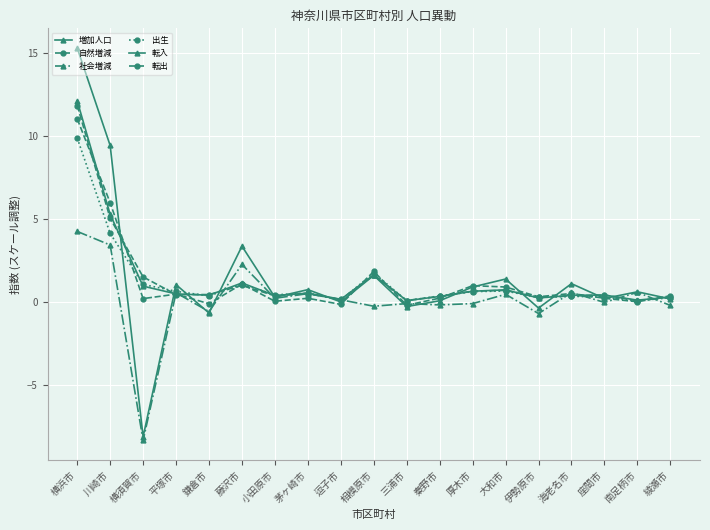

What is the difference between the second highest and minimum values in the 転入 series?

5.2